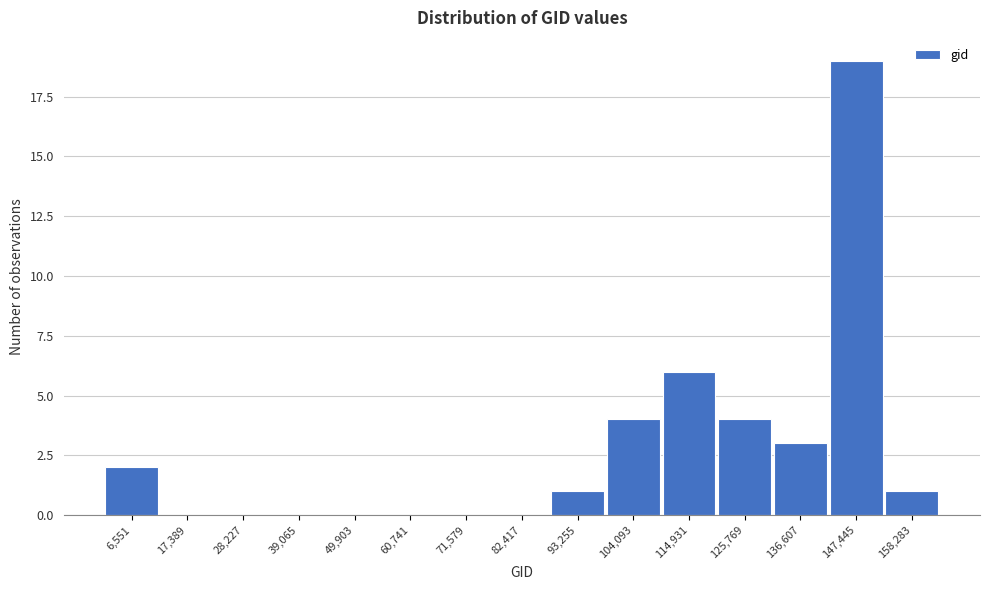

Reading left to right, transcribe all the data shown in this chart.

6,551=2	17,389=0	28,227=0	39,065=0	49,903=0	60,741=0	71,579=0	82,417=0	93,255=1	104,093=4	114,931=6	125,769=4	136,607=3	147,445=19	158,283=1